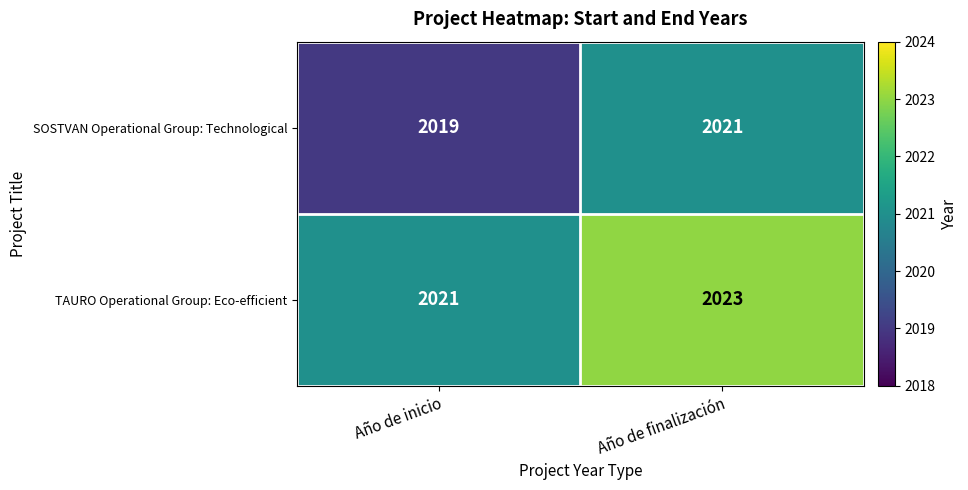

List the series in order of their peak value, lowest first.

SOSTVAN Operational Group: Technological, TAURO Operational Group: Eco-efficient